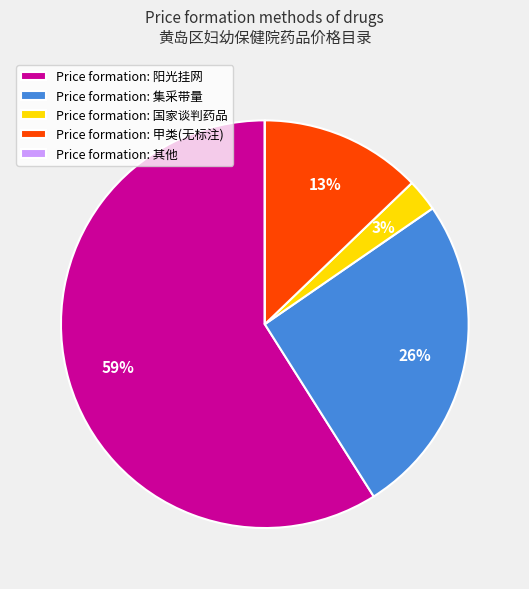

Which category accounts for the majority?

Price formation: 阳光挂网